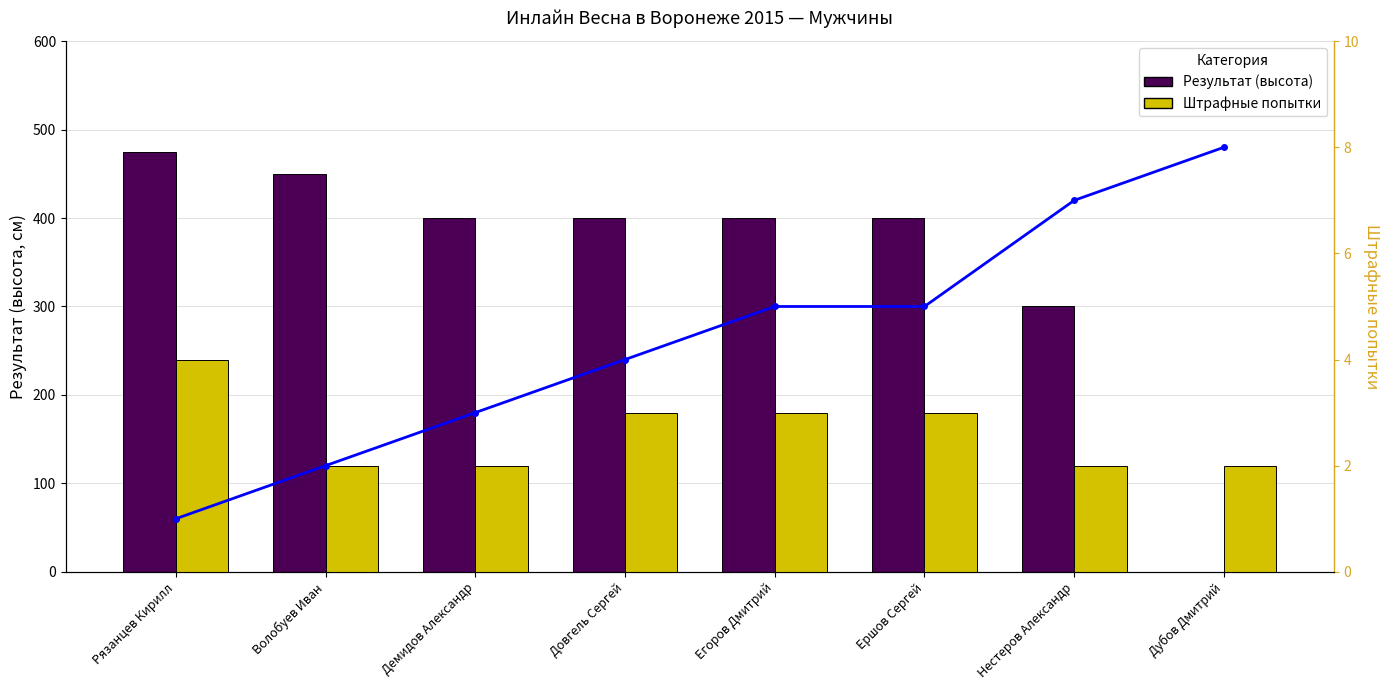

Which series has the widest spread of values?

Результат (высота)